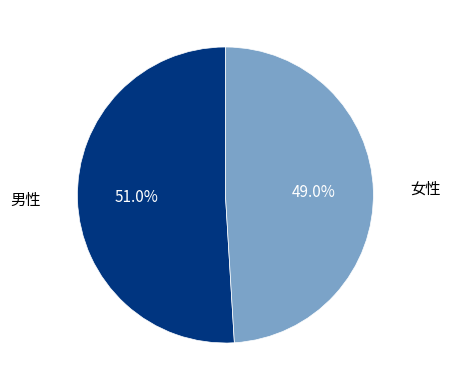

Is there a majority slice in this chart?

Yes